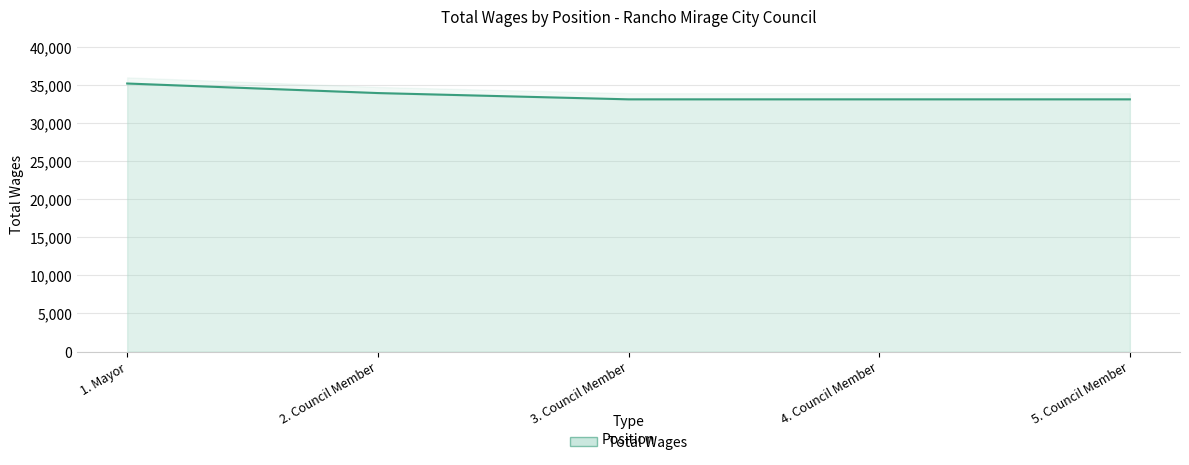

True or false: the data has more than 0 interior local peaks.

False